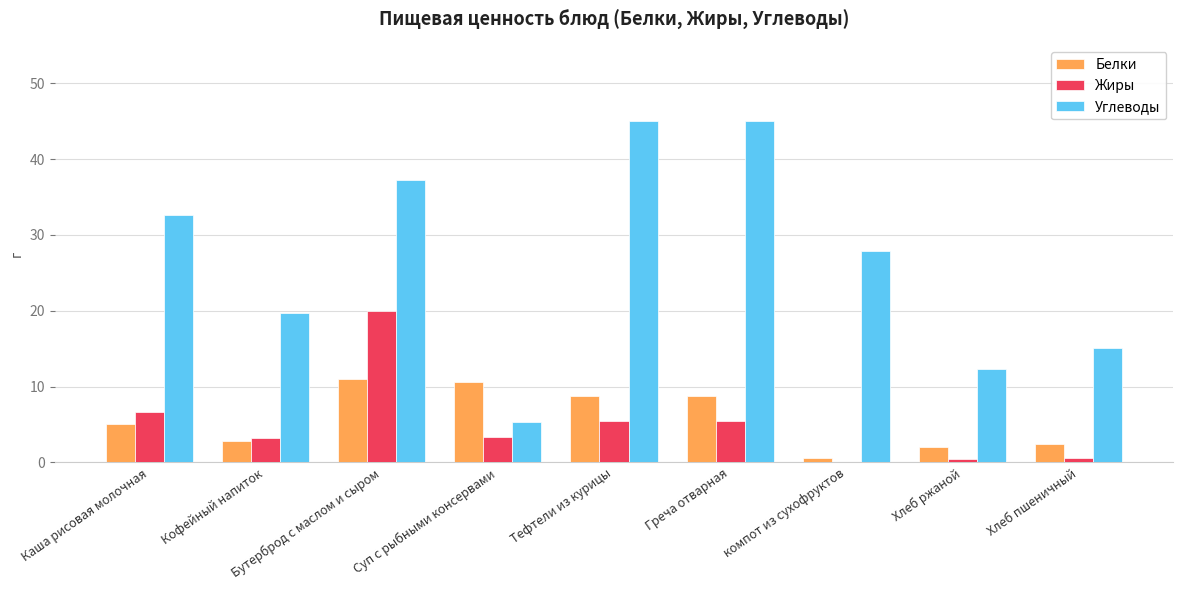

Count the number of data series in this chart.

3